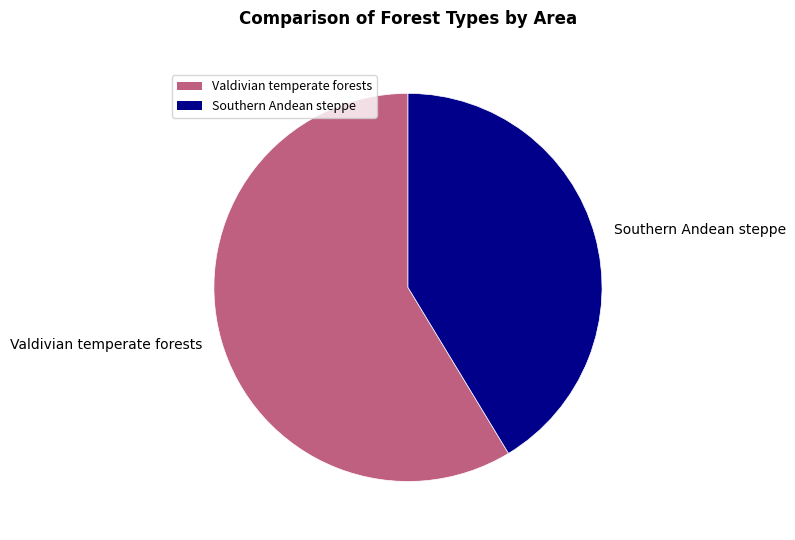

True or false: Southern Andean steppe accounts for 41% of the total.

True